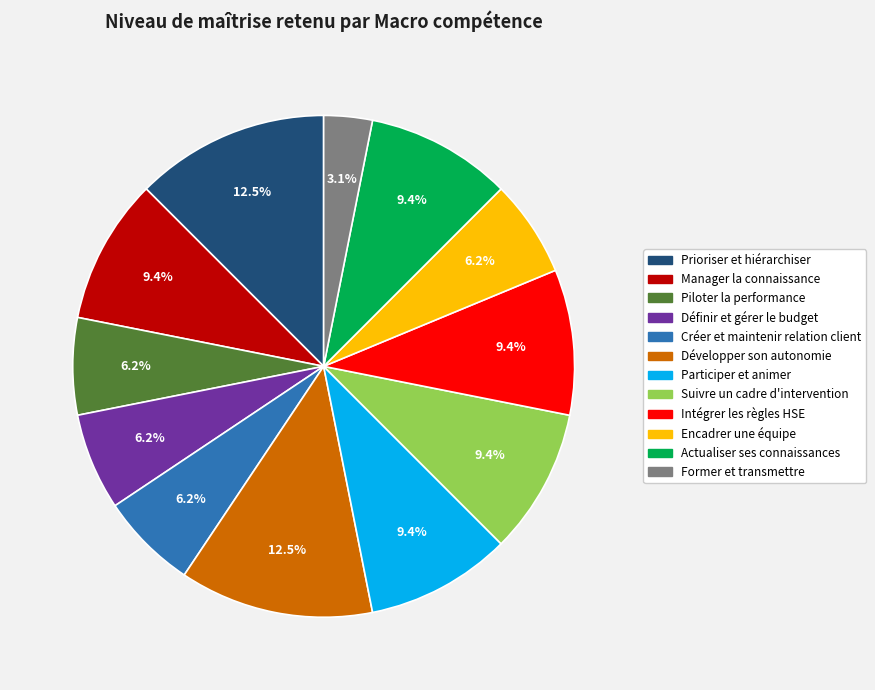

Is there a majority slice in this chart?

No